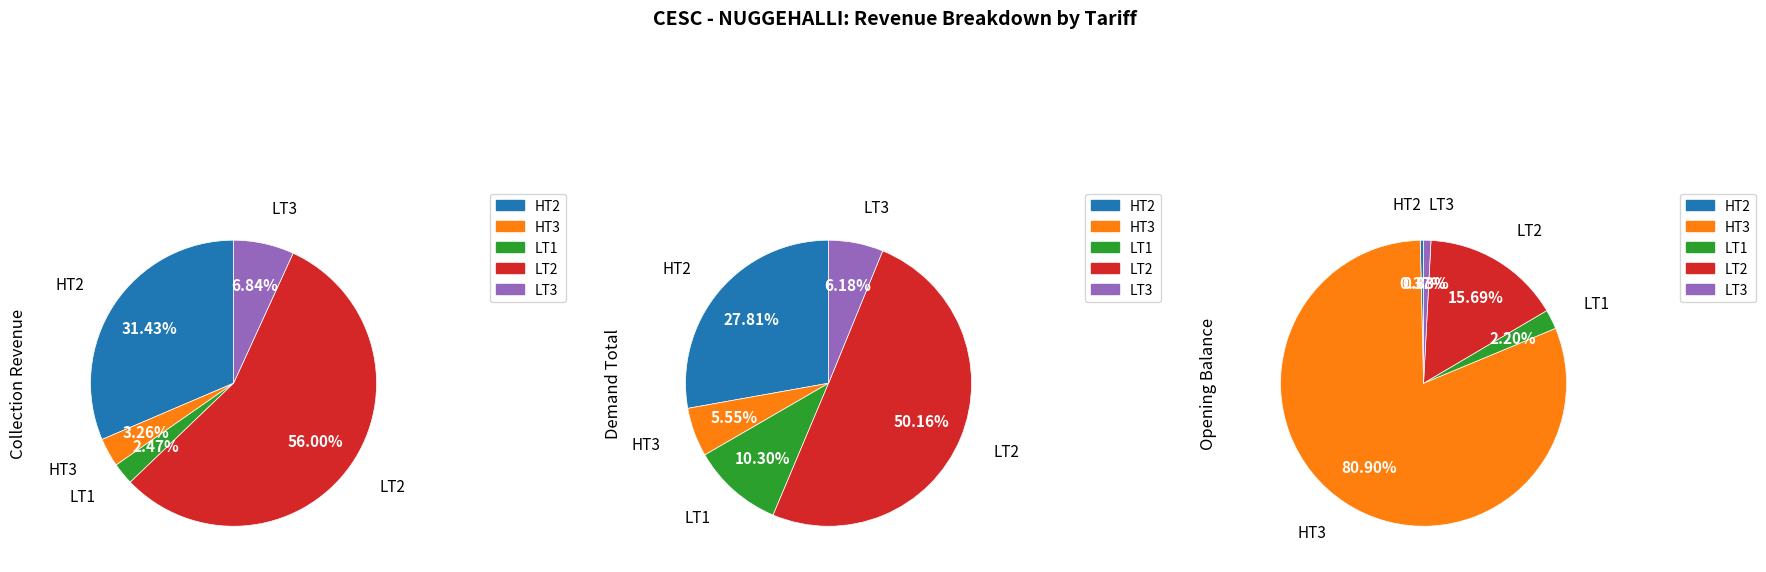

Is it true that LT2 is 56% of the pie?

True